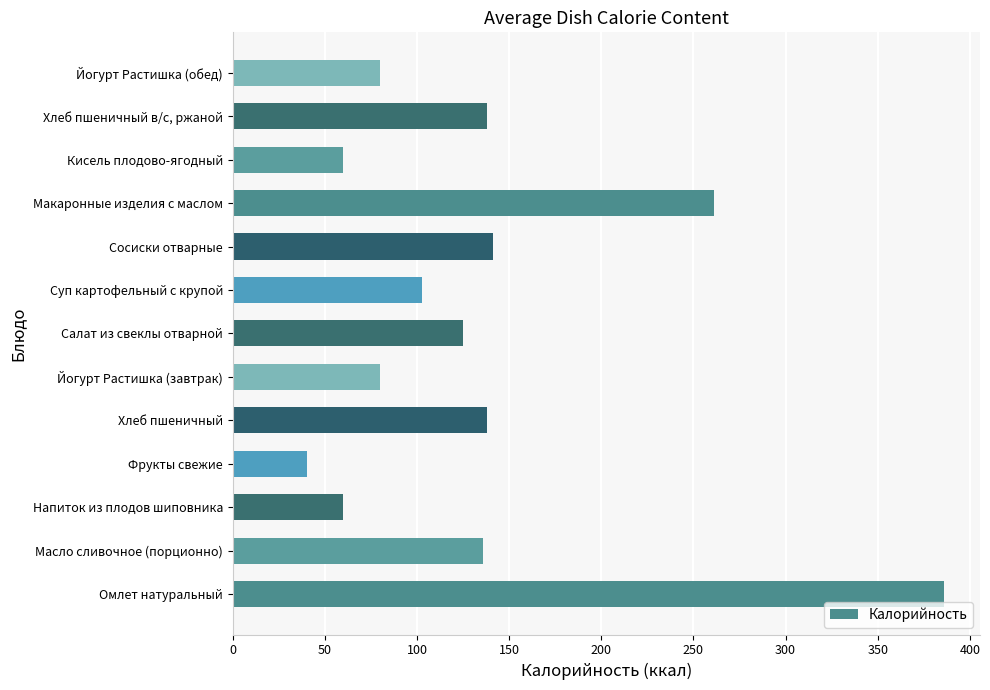

What is the difference between the second highest and minimum values?

220.5